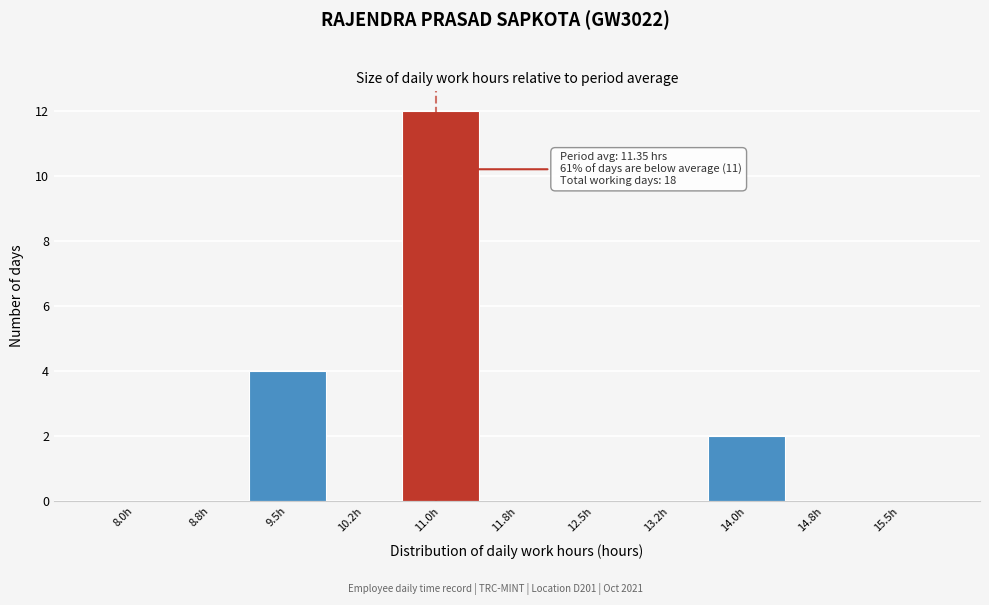

Reading right to left, transcribe all the data shown in this chart.

15.5h=0	14.8h=0	14.0h=2	13.2h=0	12.5h=0	11.8h=0	11.0h=12	10.2h=0	9.5h=4	8.8h=0	8.0h=0